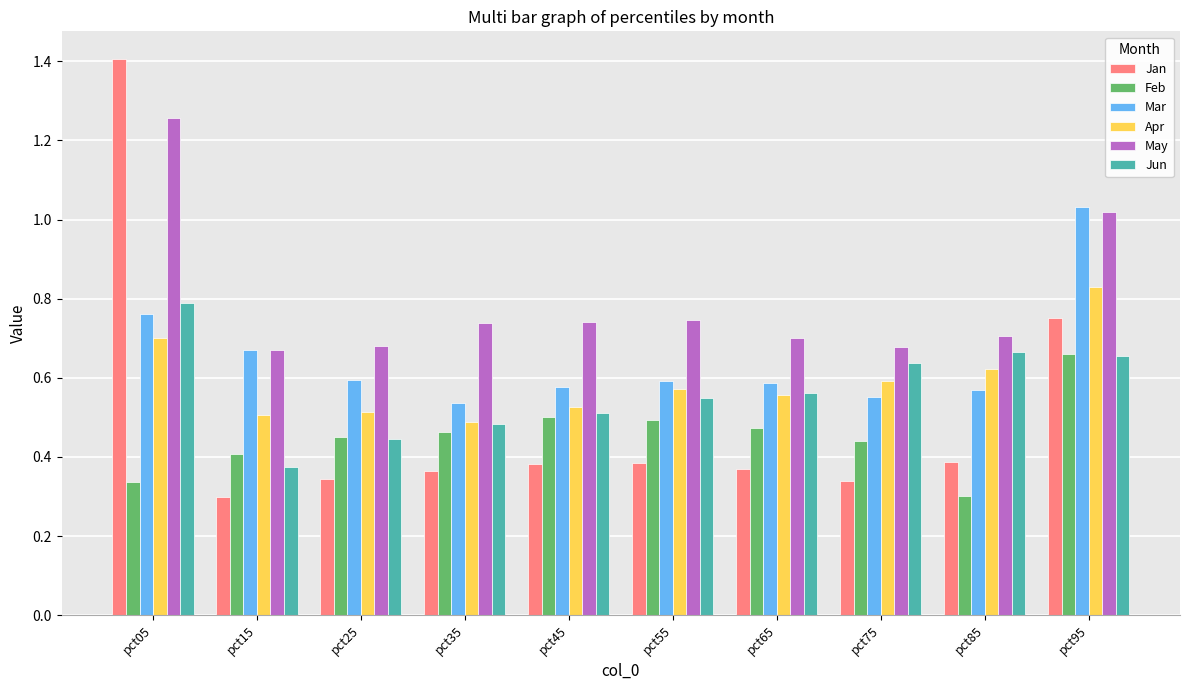

At which label does Jan reach its peak?

pct05